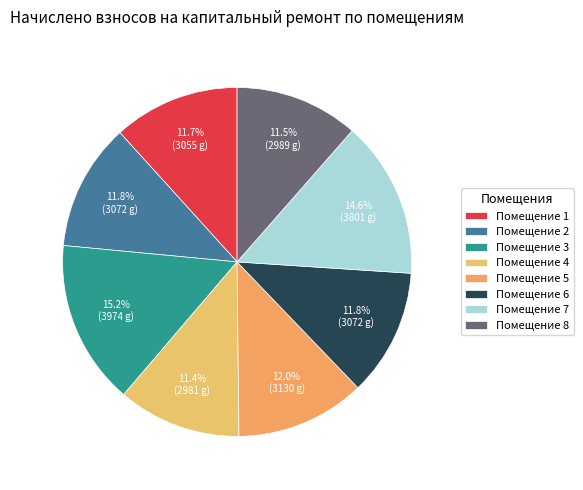

Count the number of slices in the pie.

8